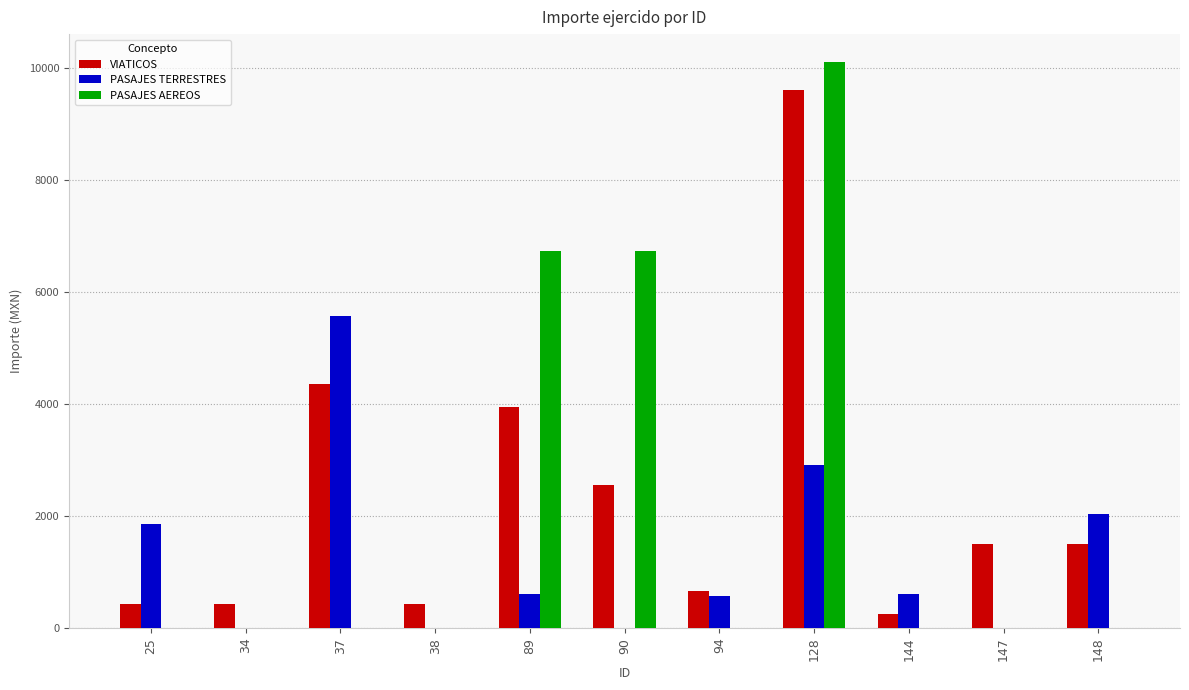

The value of PASAJES AEREOS at 94 is -5070.2. True or false?

False